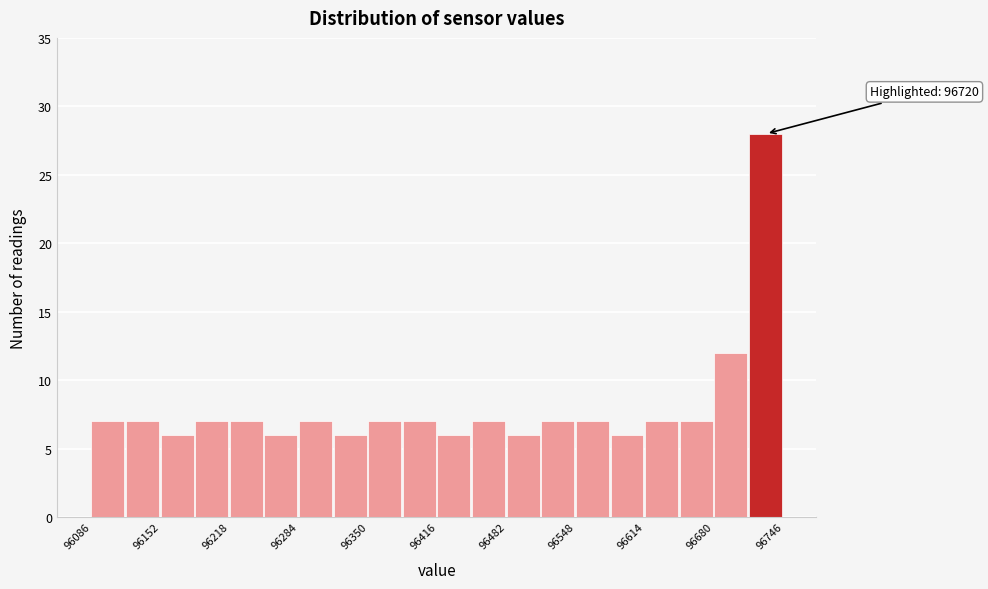

Around what value on the x-axis is the tallest bar? Give the approximate position of its centre, as read against the axis.

96730